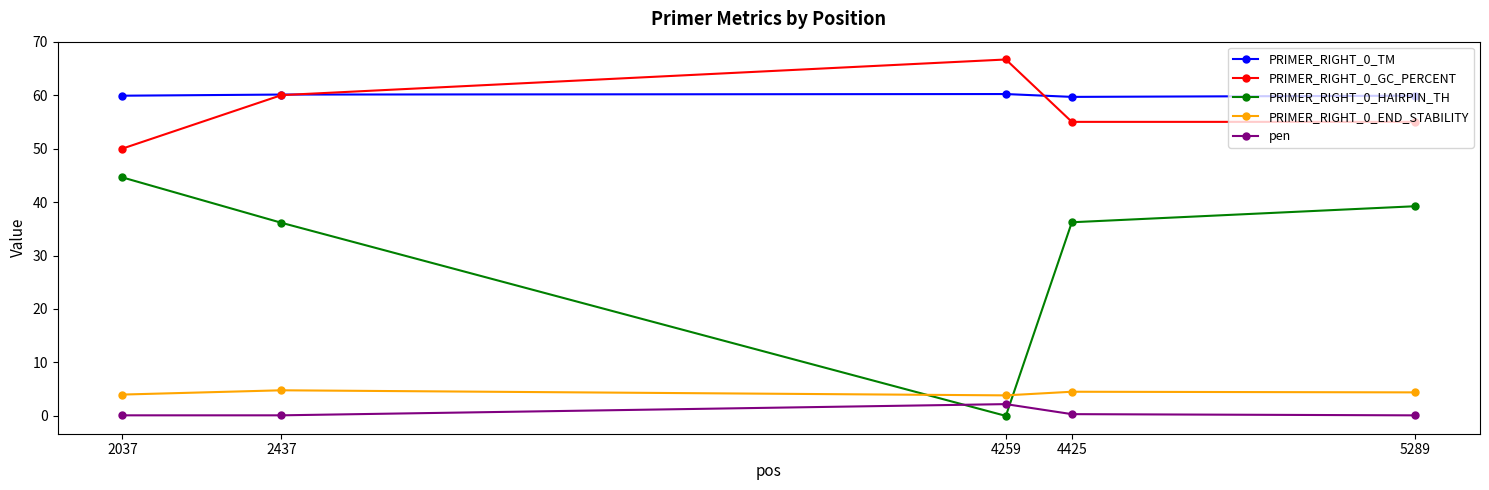

What is the greatest value displayed?

66.7